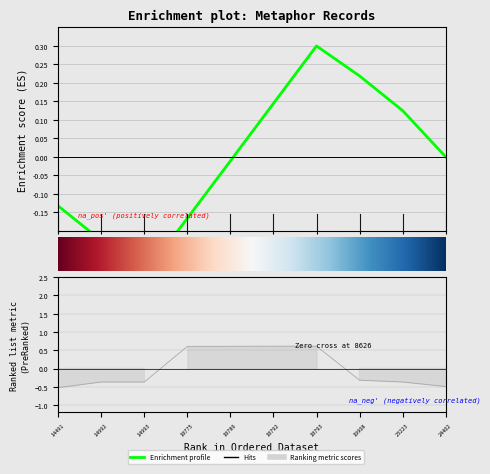

At which label does the data first exceed 0?

18775